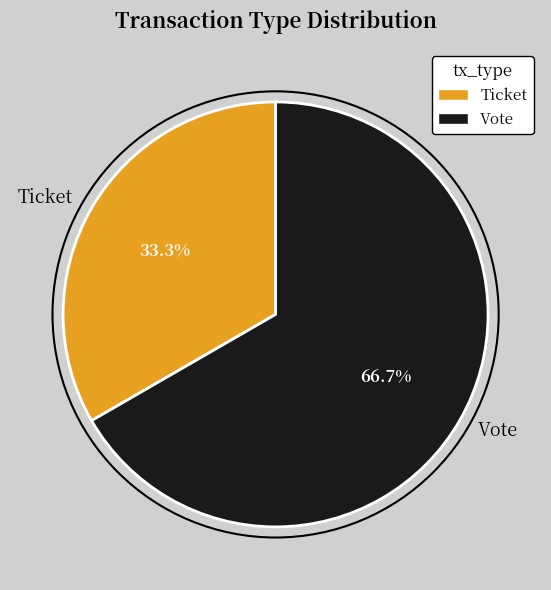

Which category accounts for the majority?

Vote